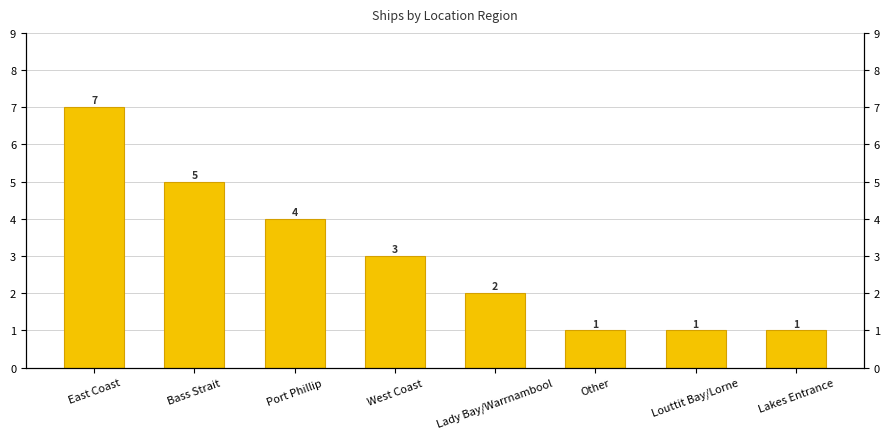

List the labels in order of value, largest first.

East Coast, Bass Strait, Port Phillip, West Coast, Lady Bay/Warrnambool, Other, Louttit Bay/Lorne, Lakes Entrance